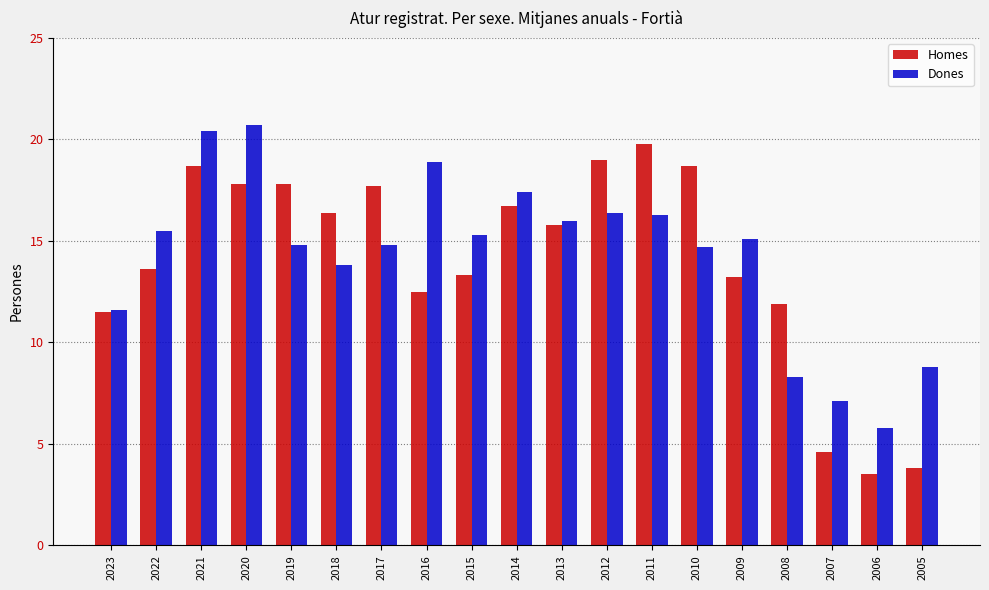

Where is Homes nearest to the value 11?

2023